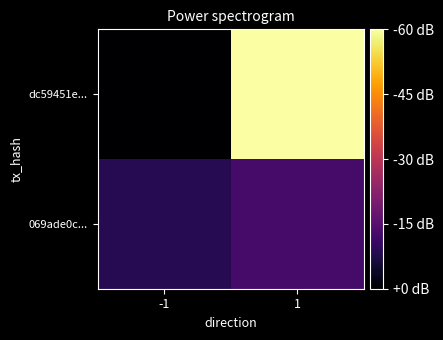

Which series has the widest spread of values?

dc59451e...